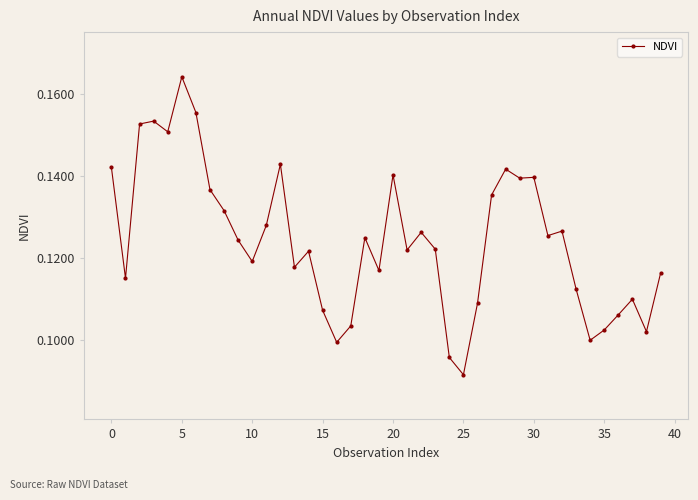

What is the sum of all values?

5.0